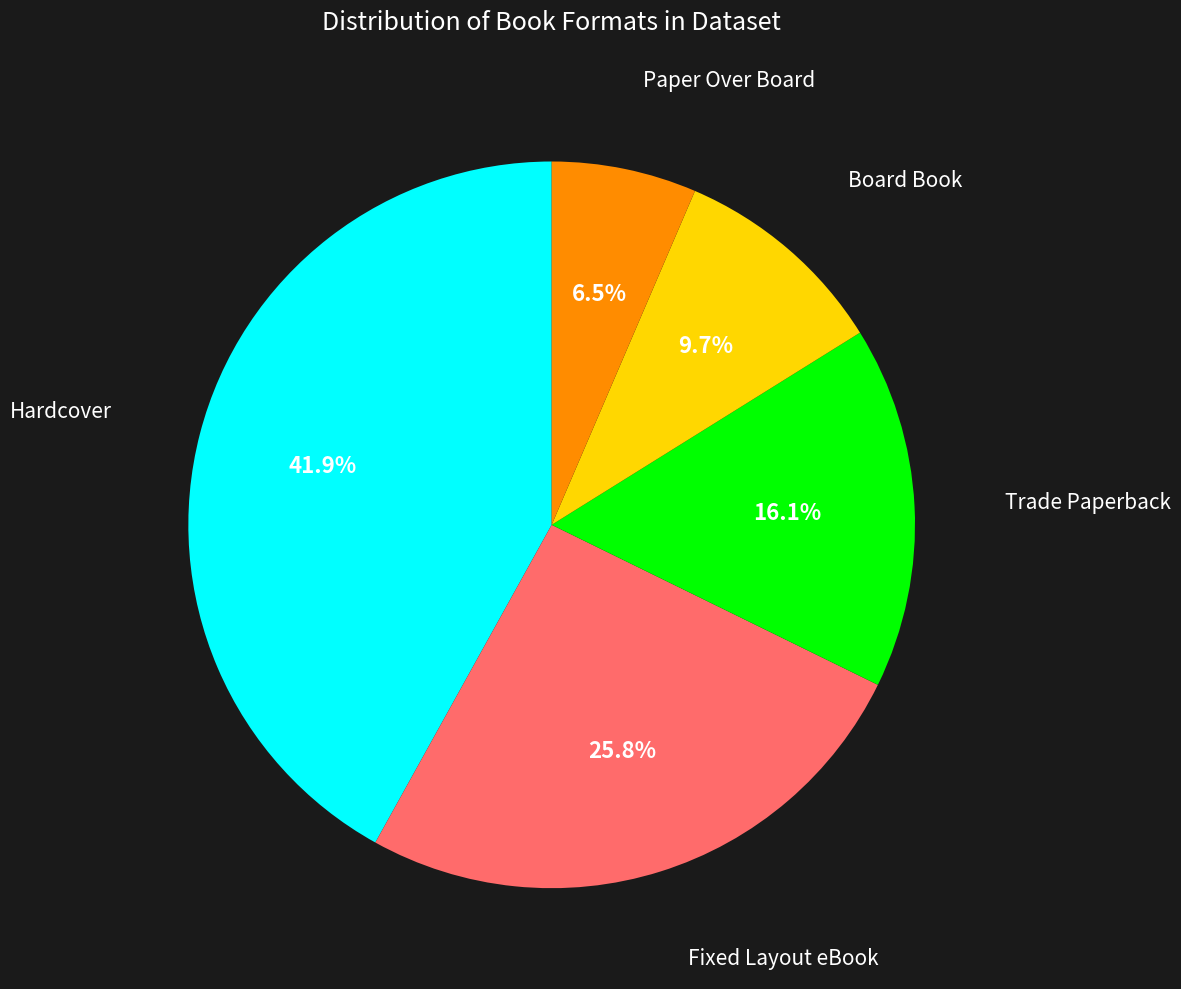

Is there any slice that represents more than half of the pie?

No